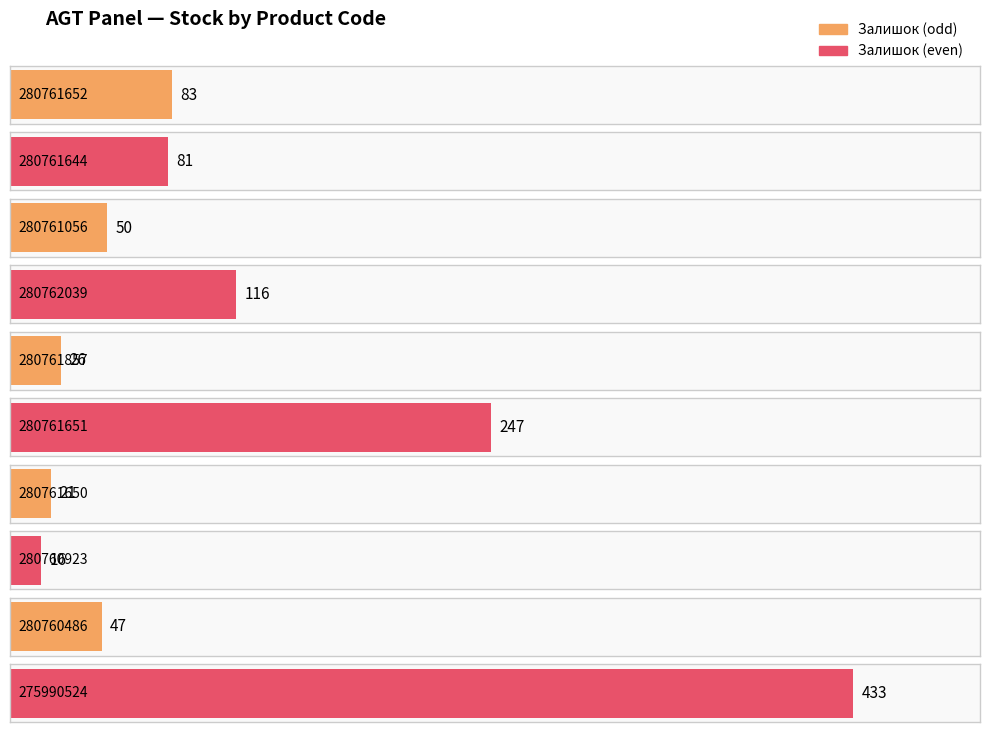

List the labels in order of value, smallest first.

280760923, 280761650, 280761857, 280760486, 280761056, 280761644, 280761652, 280762039, 280761651, 275990524